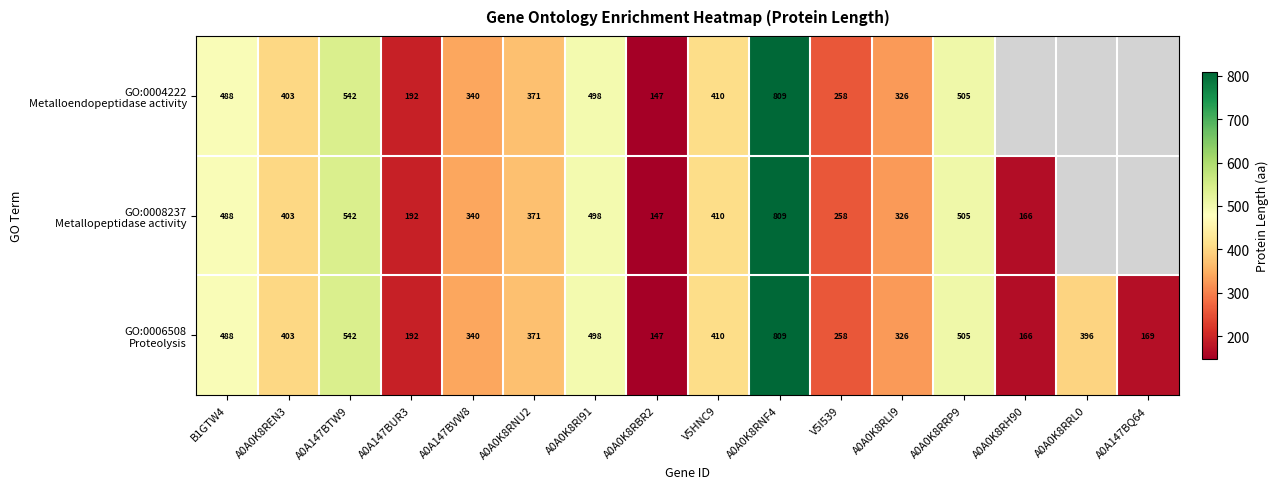

What is the maximum value for GO:0004222 Metalloendopeptidase activity?

809.0